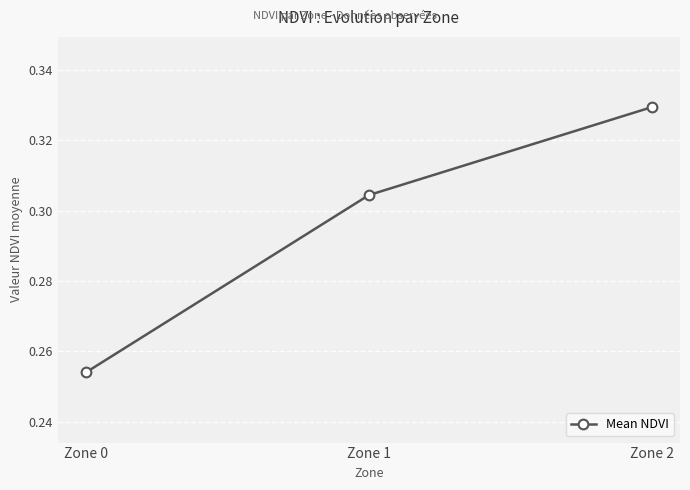

Which category has the highest value across all series?

Zone 2